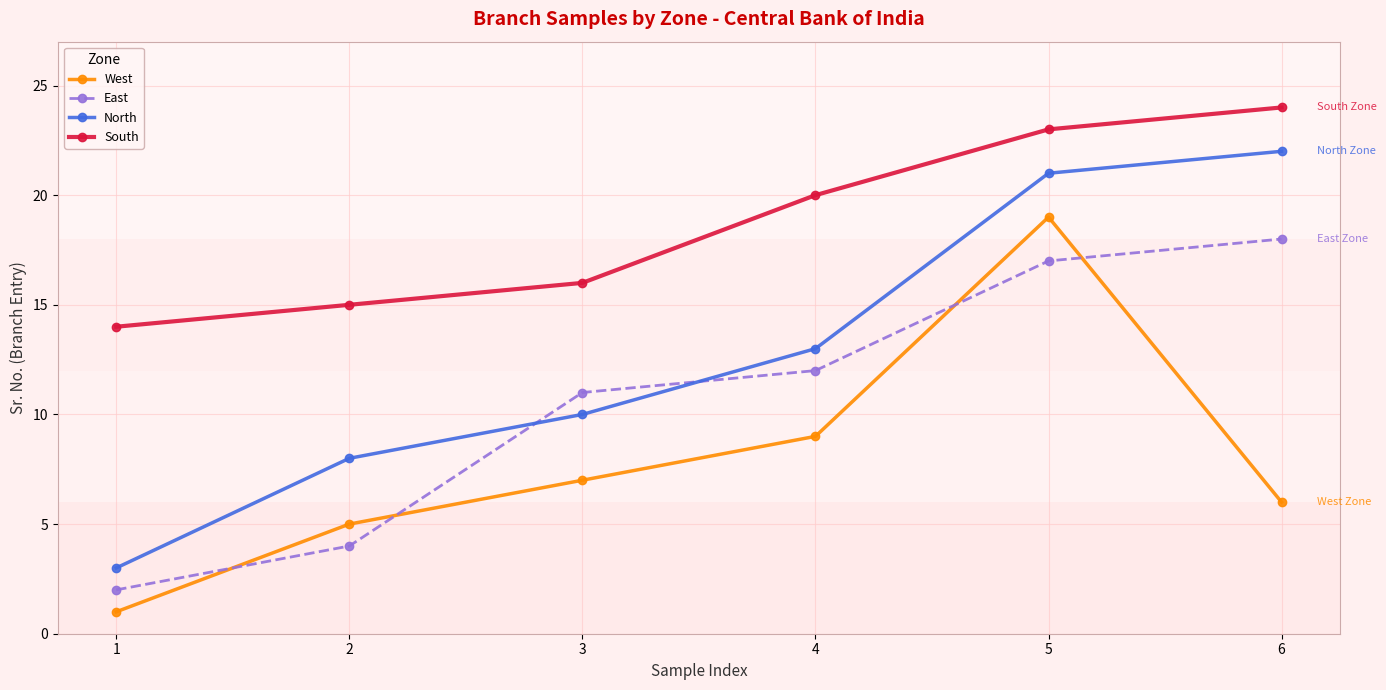

What is the difference between the highest and lowest values at 5?

6